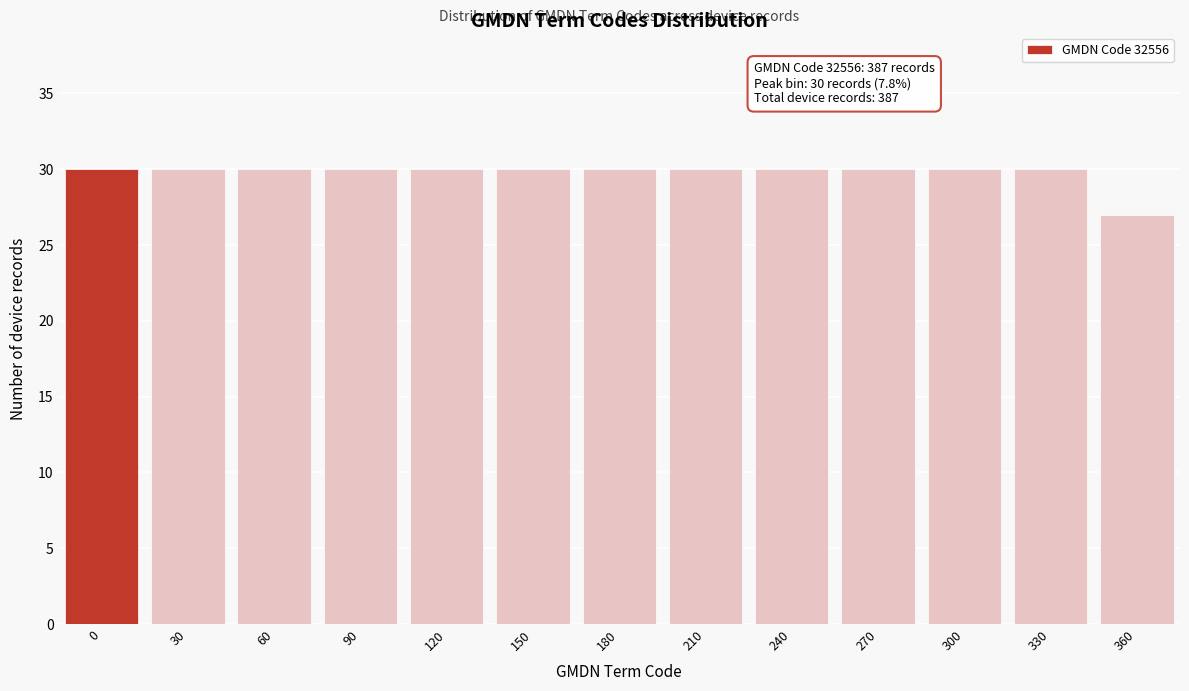

Reading right to left, what are all the values shown in this chart?

360=27	330=30	300=30	270=30	240=30	210=30	180=30	150=30	120=30	90=30	60=30	30=30	0=30